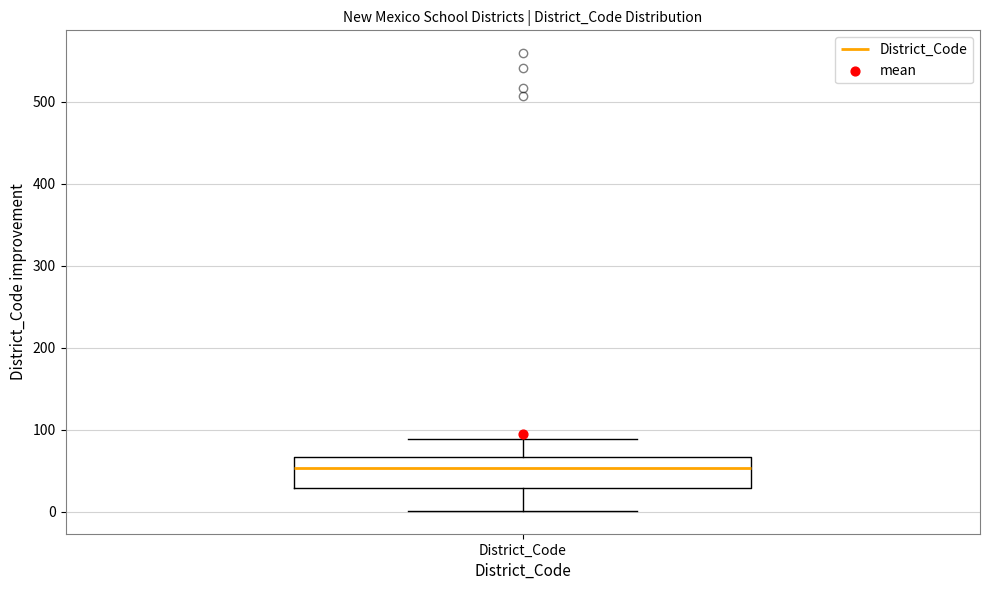

Read this box plot against the y-axis: the position of the median line, the range covered by the box, and the ends of both whiskers. The values are not printed on the chart, so give them approximately, as read against the axis.

median 50, box 30 to 70, whiskers 0 to 90